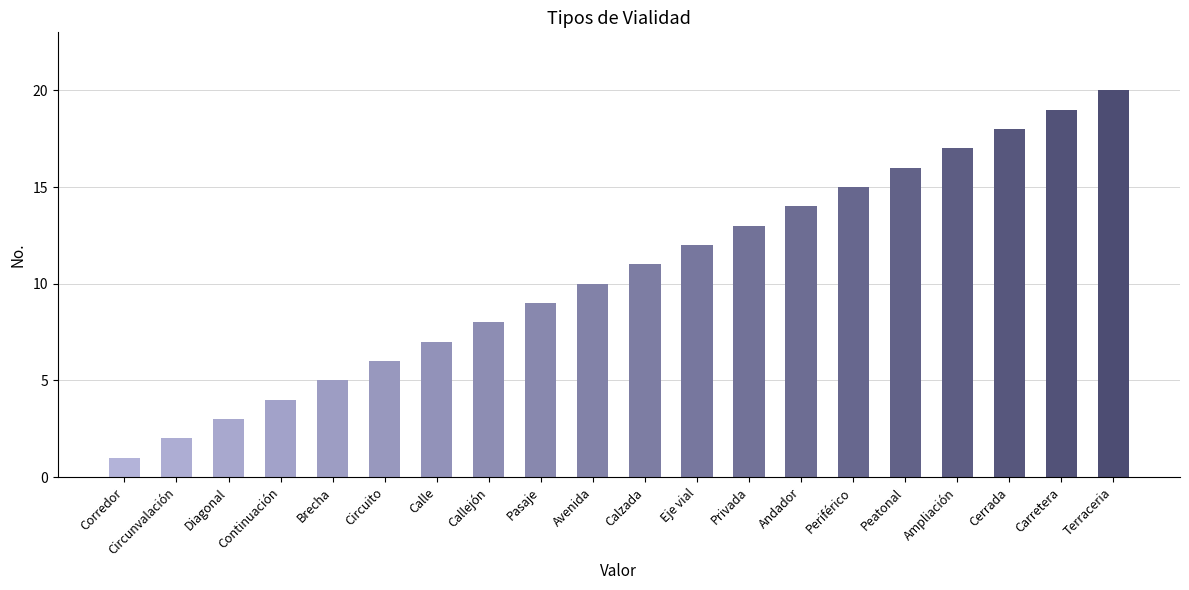

The chart shows a value of 7 at Eje vial. True or false?

False